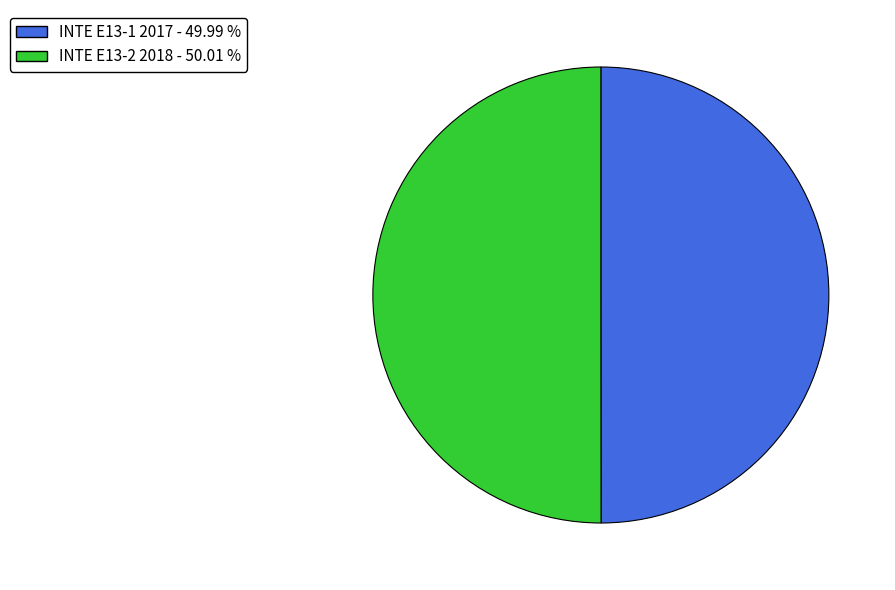

What is the ratio of the value at INTE E13-2 2018 to the value at INTE E13-1 2017?

1.0